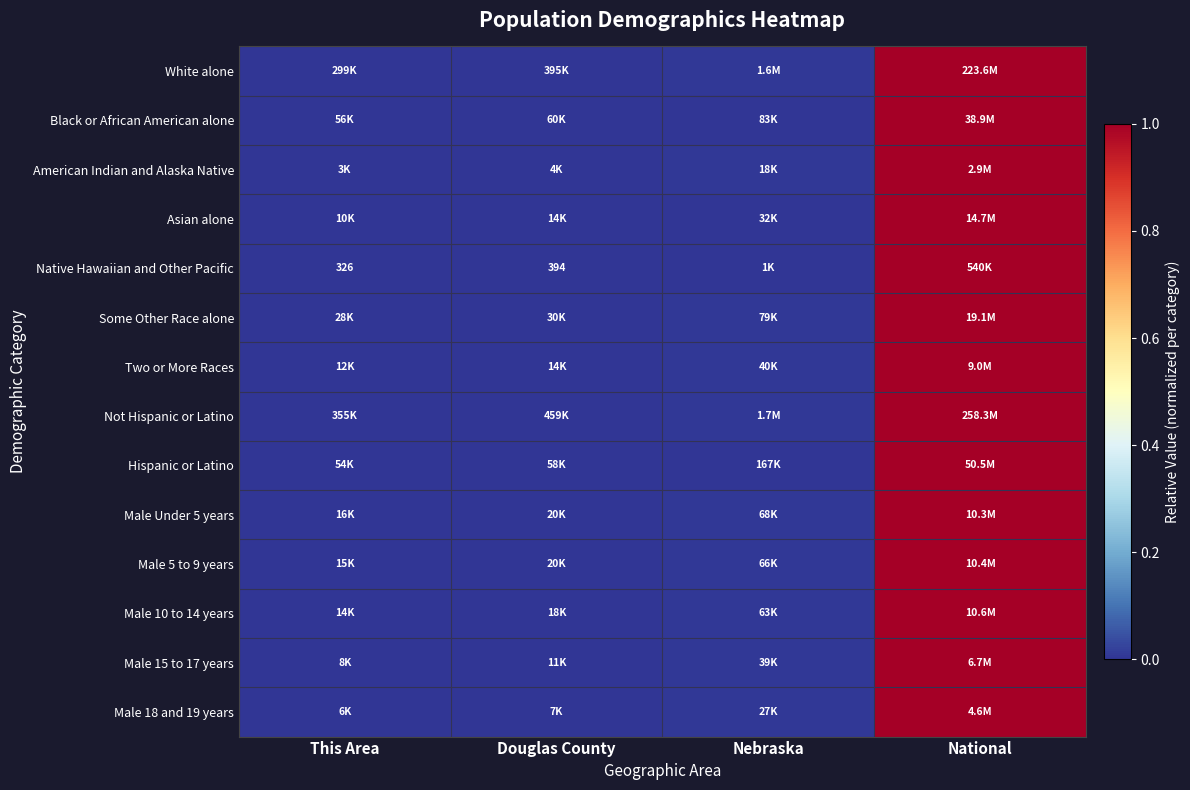

Which label corresponds to the smallest value in the chart?

This Area